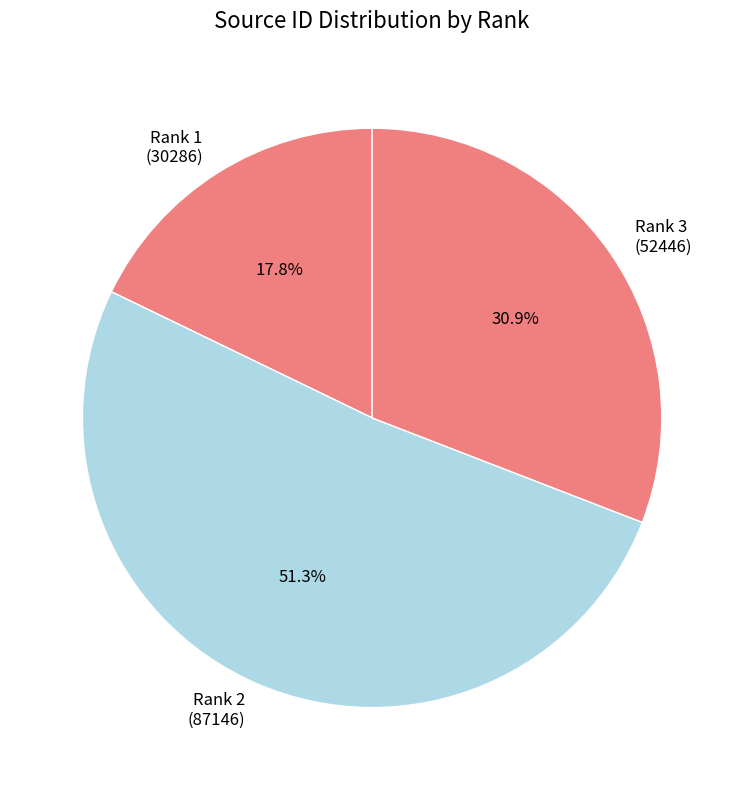

Do Rank 1 (30286) and Rank 3 (52446) together represent more than half of the pie?

No